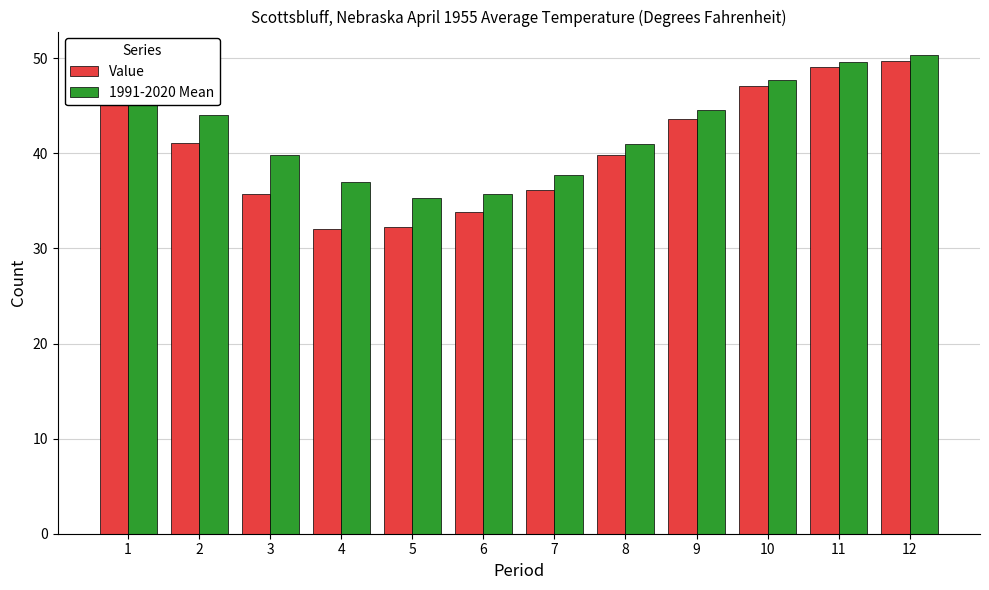

True or false: 1991-2020 Mean has a value of 10.6 at 1.

False